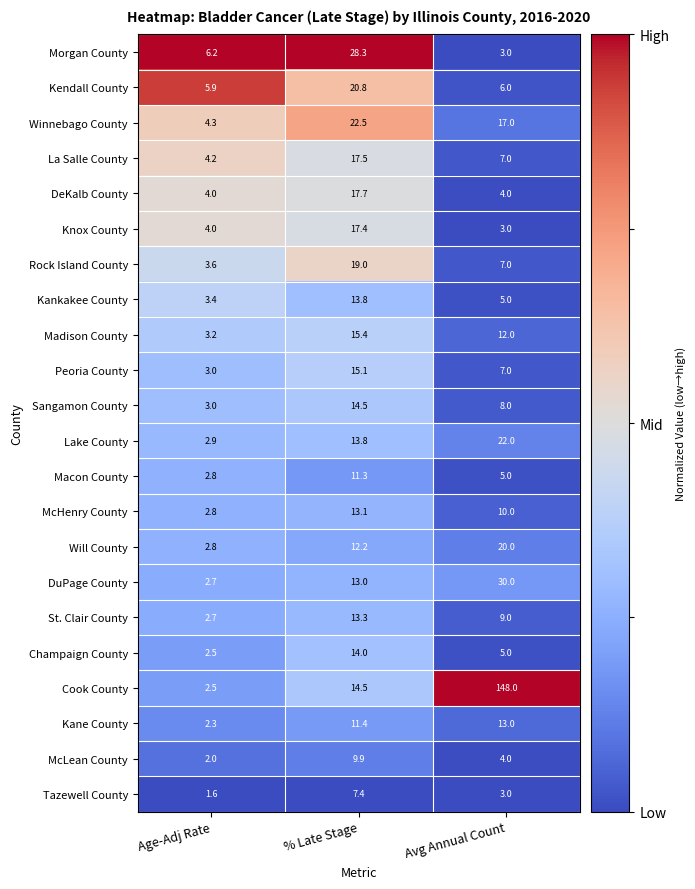

Is the value of Peoria County at Age-Adj Rate greater than the value of Tazewell County at % Late Stage?

No